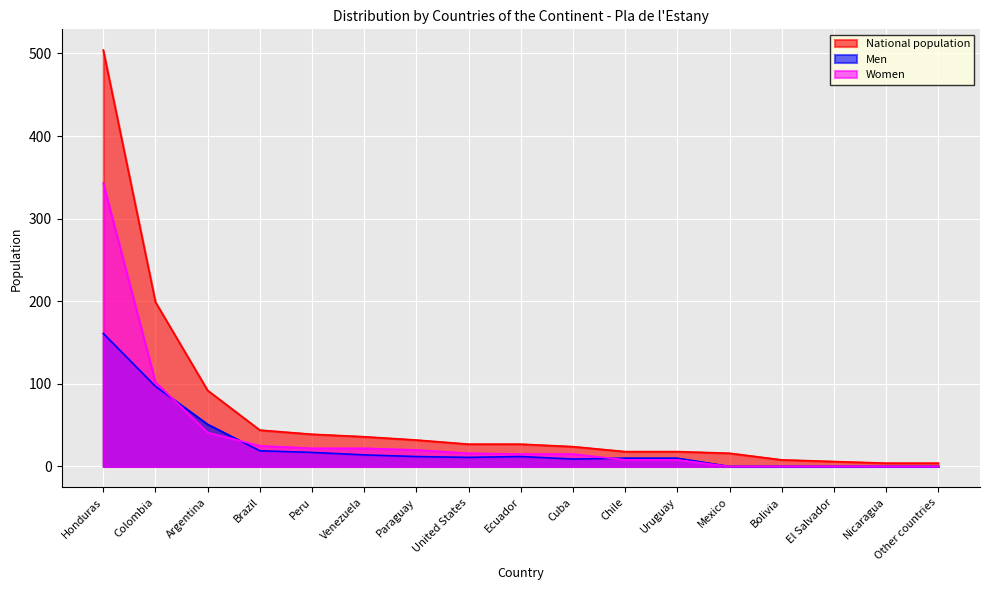

What is the label of the 14th point from the left?

Bolivia